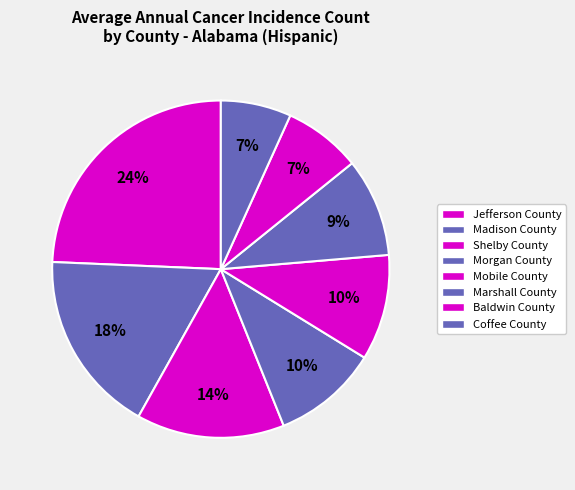

How many segments does this pie chart have?

8